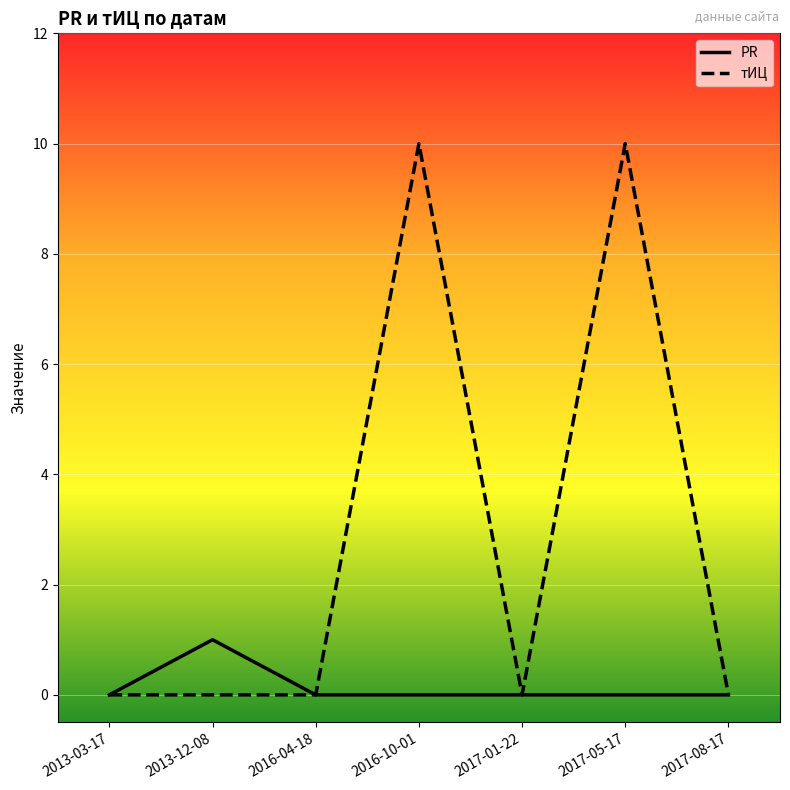

Which series changed the most between 2016-04-18 and 2017-05-17?

тИЦ